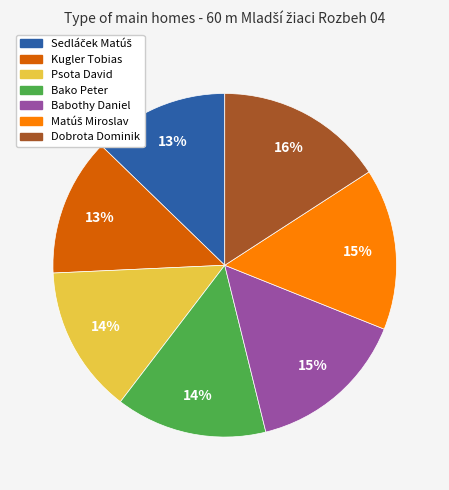

To the nearest percent, what is the average slice percentage?

14%